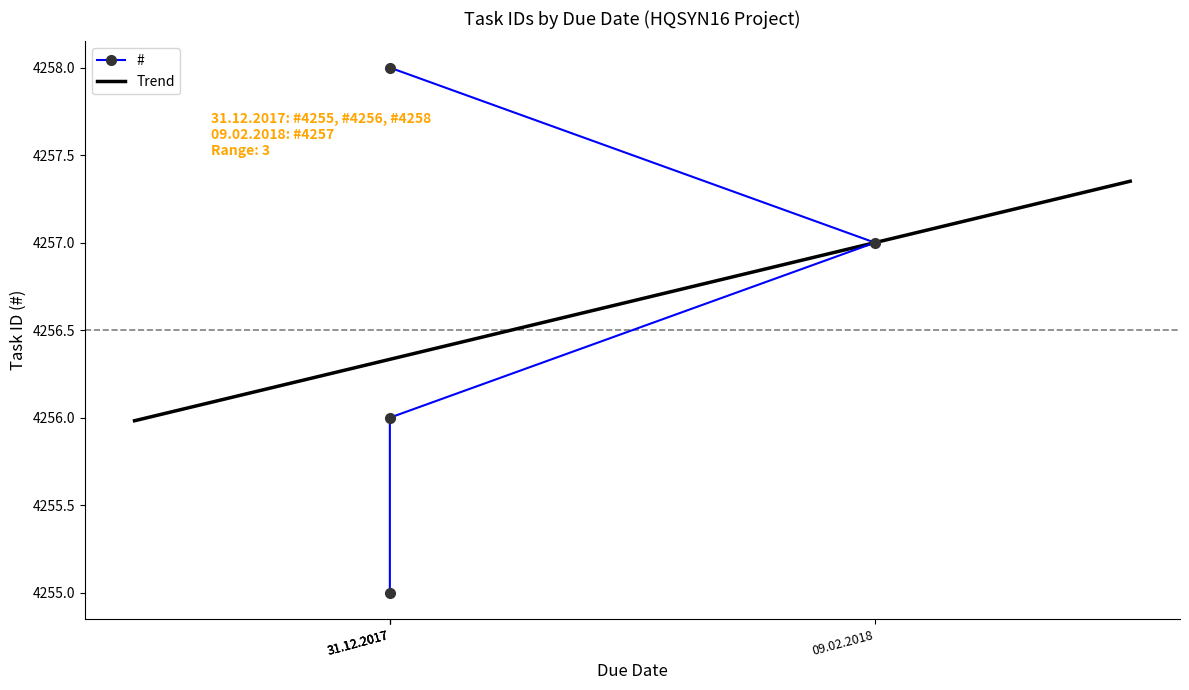

Rank the categories by value from lowest to highest.

31.12.2017, 31.12.2017, 09.02.2018, 31.12.2017